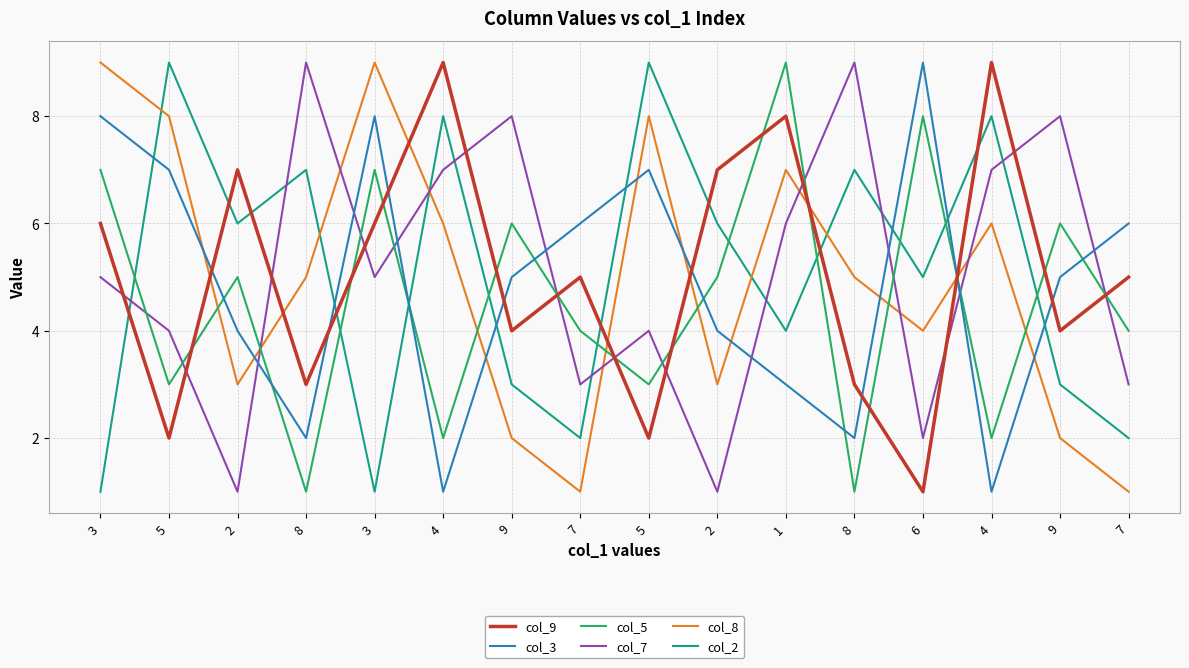

Does the chart display data point markers on the line(s)?

No